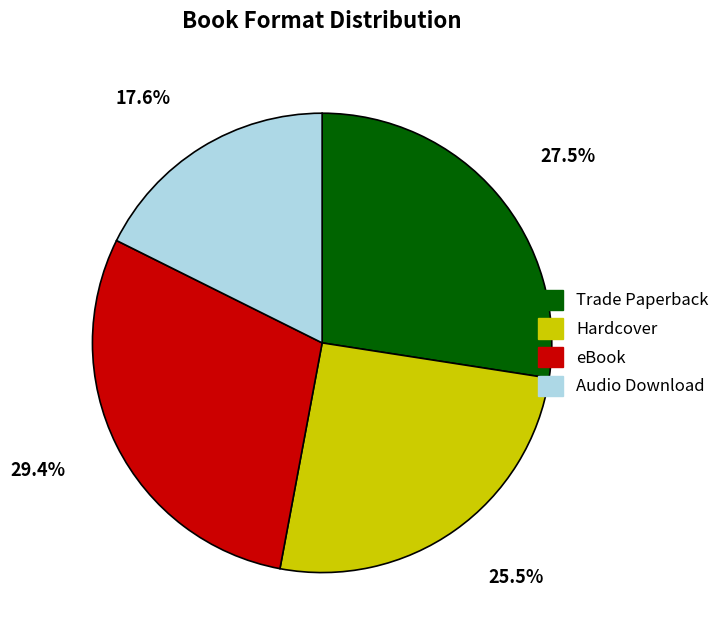

What percentage is the Audio Download slice, to the nearest percent?

18%